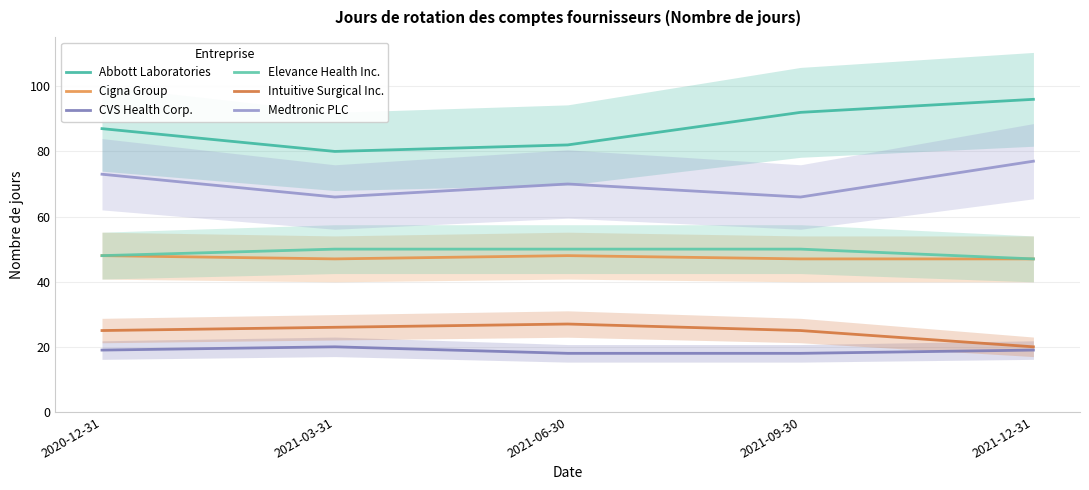

Is it true that Cigna Group equals 47 at 2021-03-31?

True